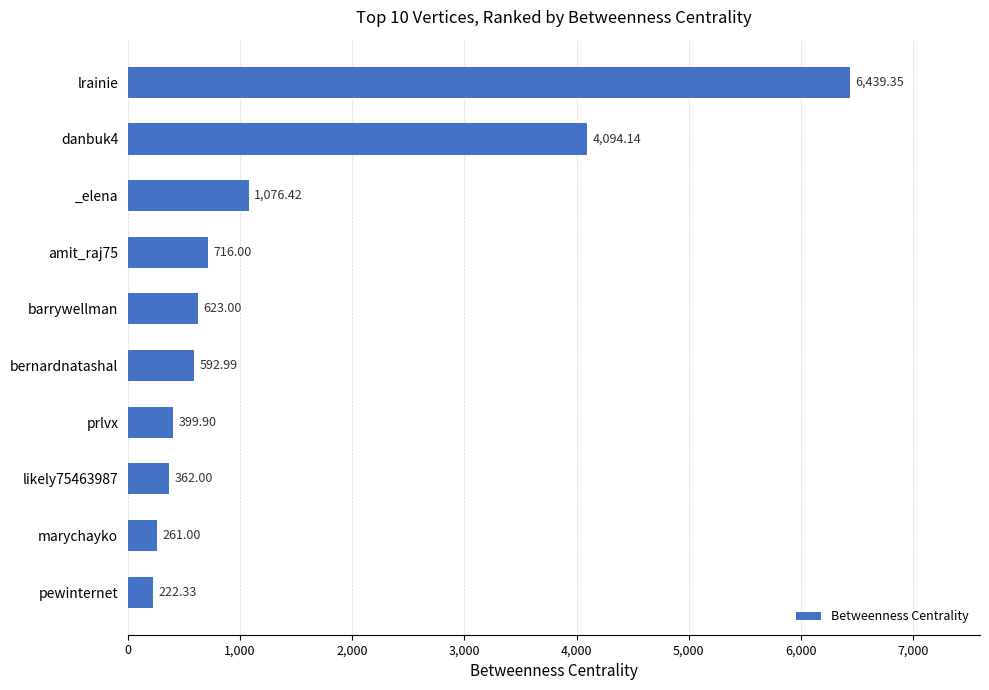

At which label is the value closest to 3330?

danbuk4